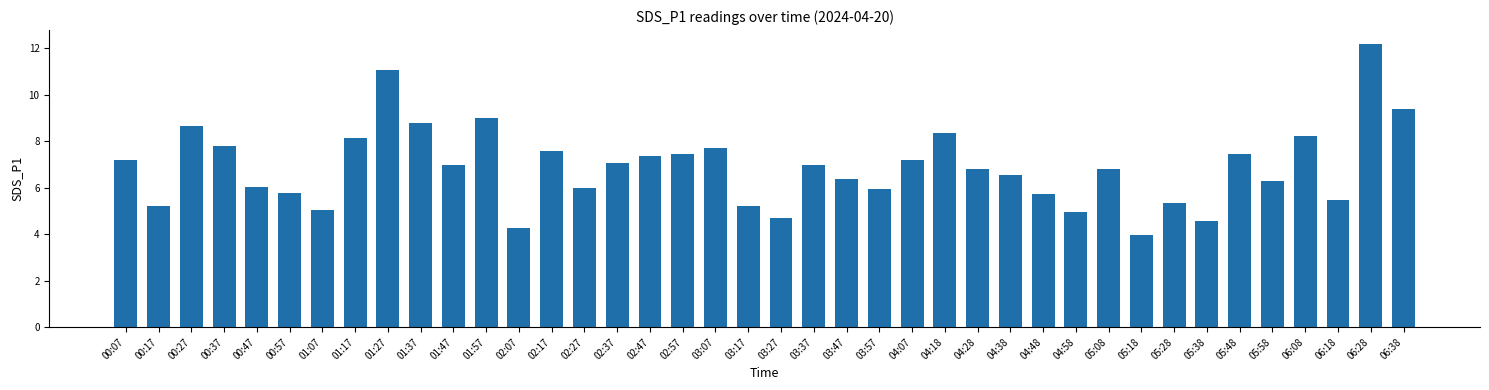

Count the number of categories in the chart.

40